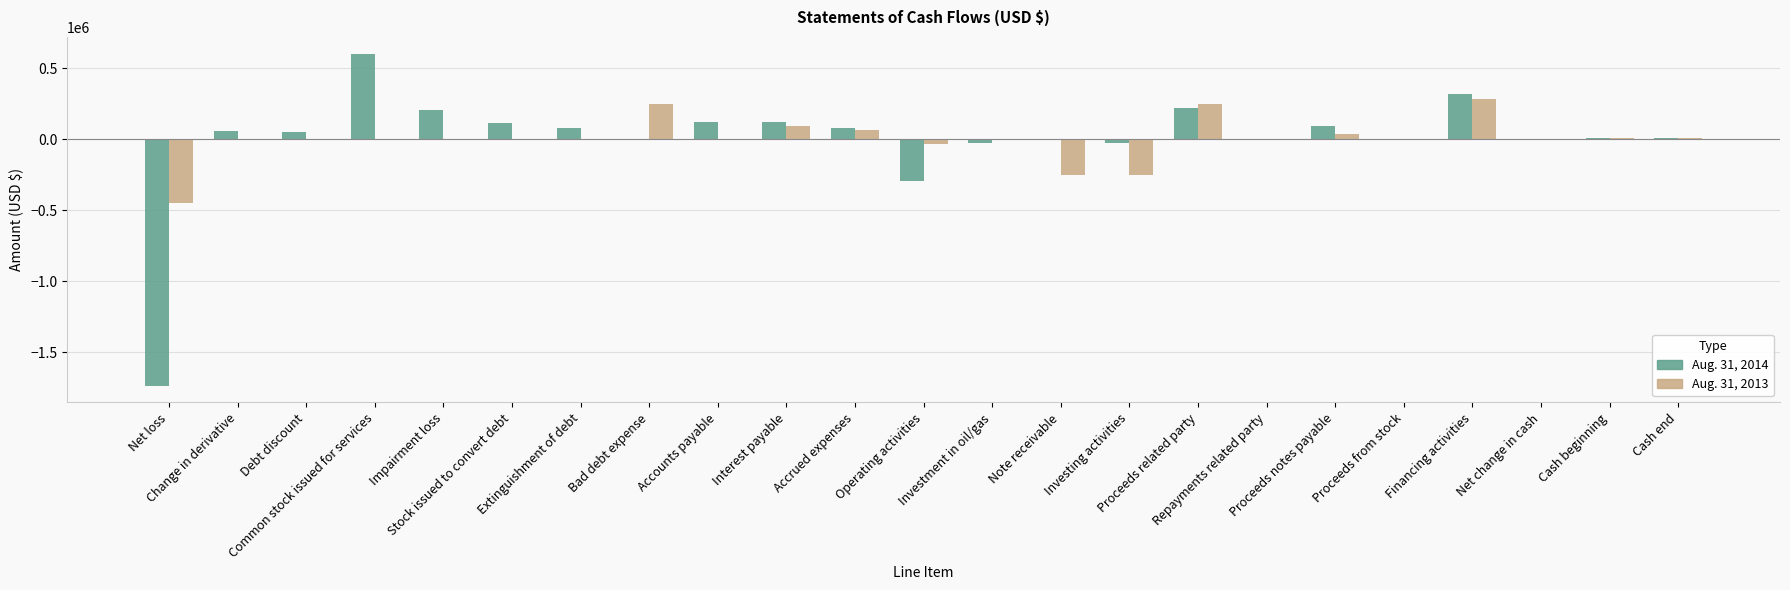

What is the maximum value shown in the chart?

605070